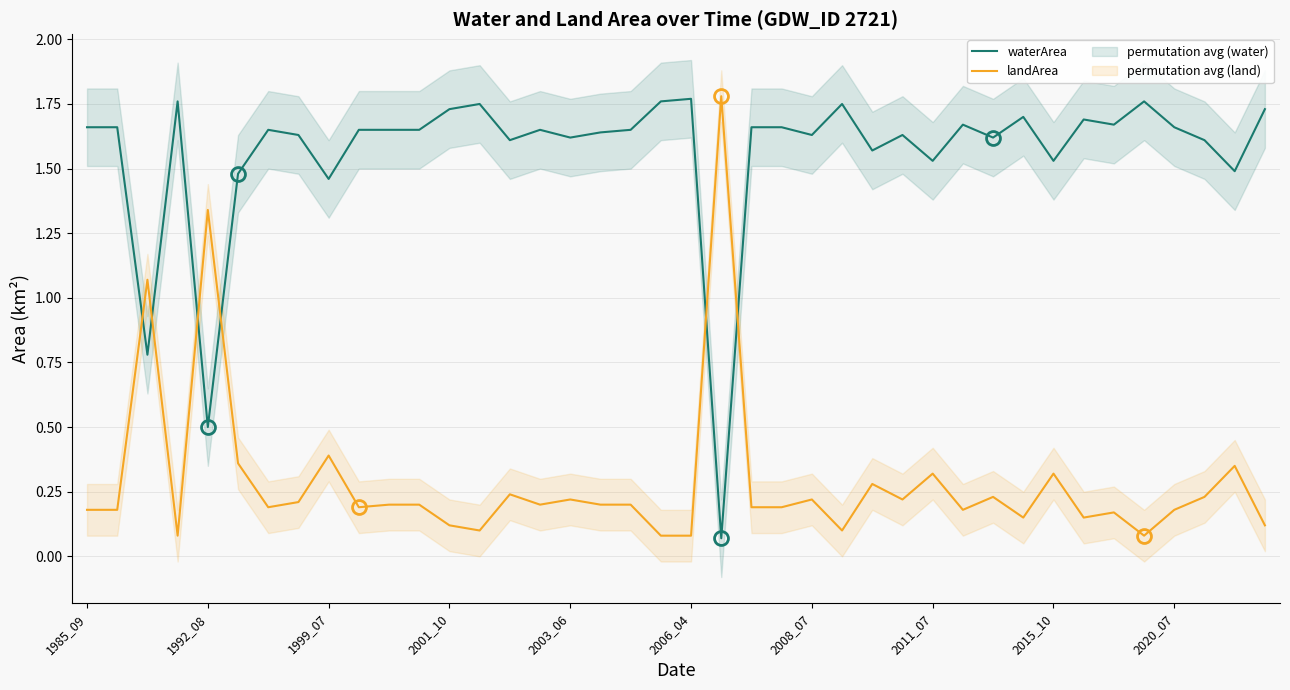

How many interior local peaks does the landArea series have?

13